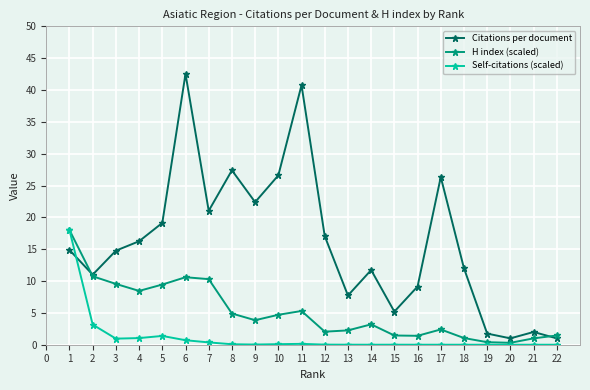

How many categories are shown in the chart?

22